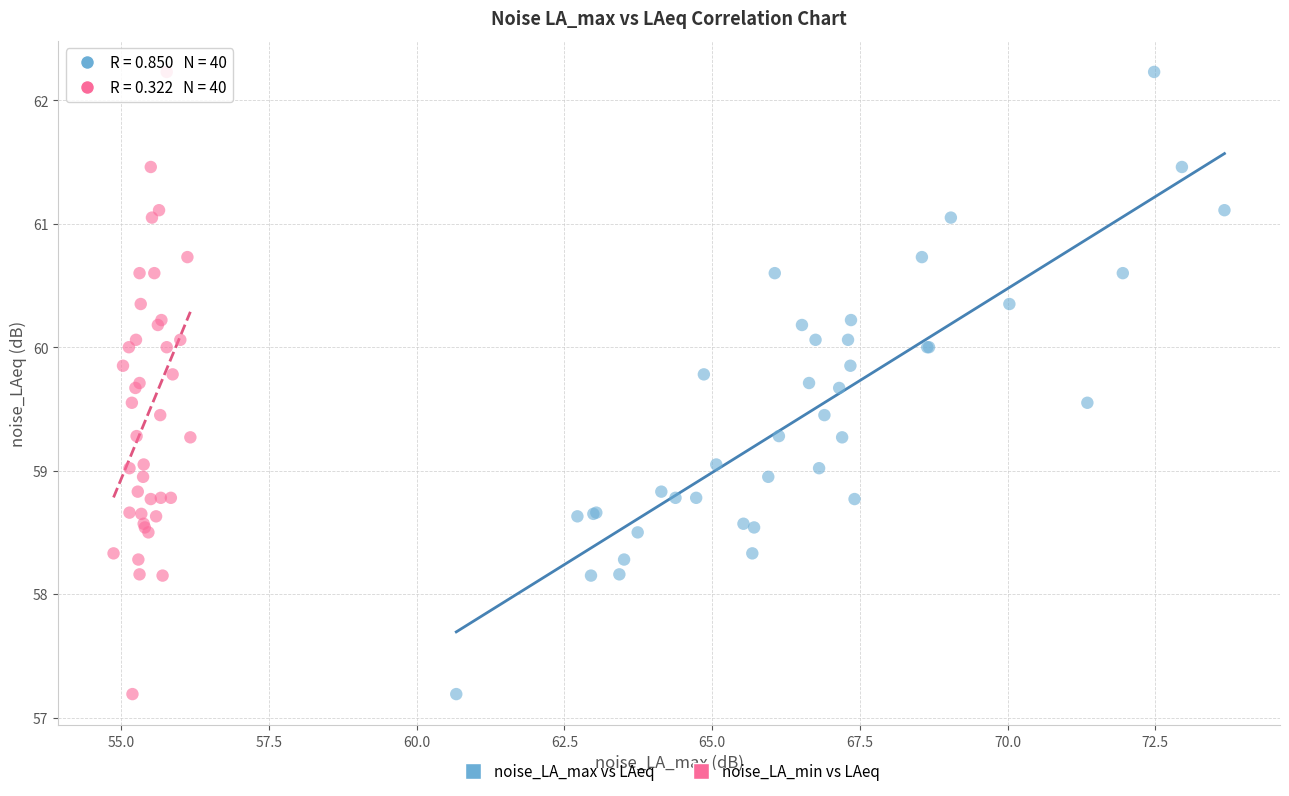

What are all the series names shown in the legend?

noise_LA_max vs LAeq, noise_LA_min vs LAeq